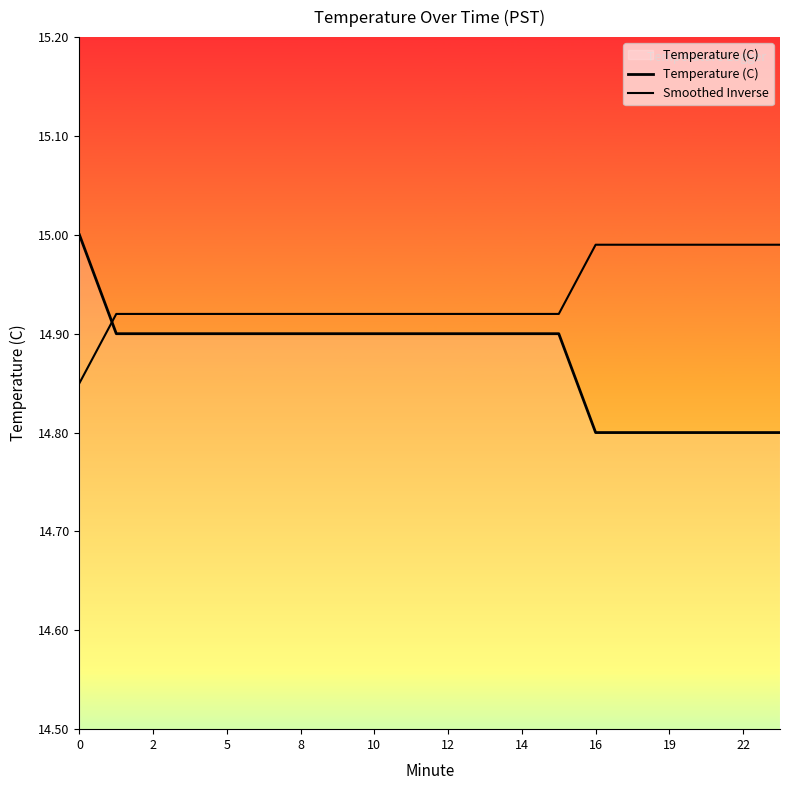

Reading left to right, what are all the values shown in this chart?

Temperature (C): 15.0	14.9	14.9	14.9	14.9	14.9	14.9	14.9	14.9	14.9	14.9	14.9	14.9	14.9	14.8	14.8	14.8	14.8	14.8	14.8
Smoothed Inverse: 14.8	14.9	14.9	14.9	14.9	14.9	14.9	14.9	14.9	14.9	14.9	14.9	14.9	14.9	15.0	15.0	15.0	15.0	15.0	15.0